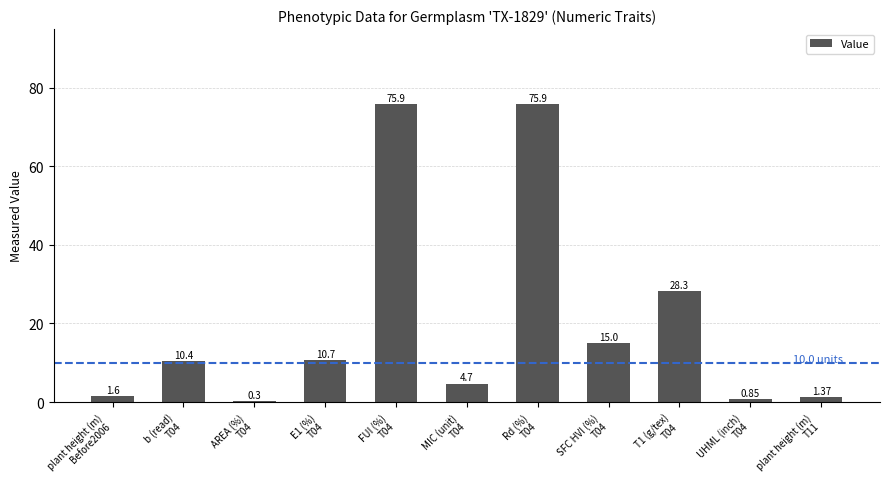

What is the sum of all values?

225.0